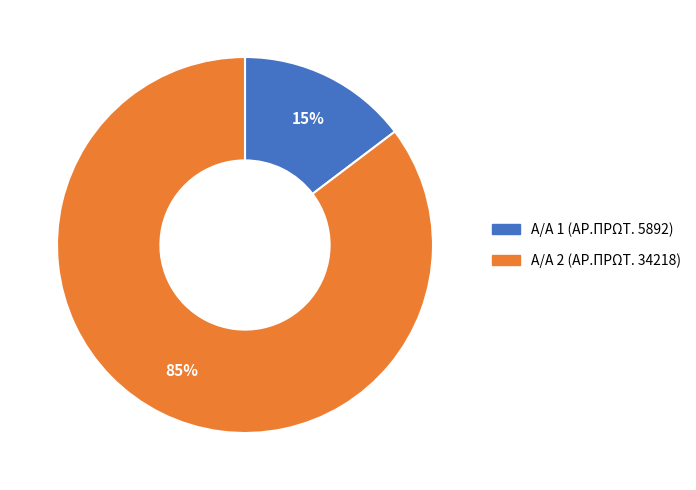

To the nearest percent, what percentage of the pie is Α/Α 1 (ΑΡ.ΠΡΩΤ. 5892)?

15%